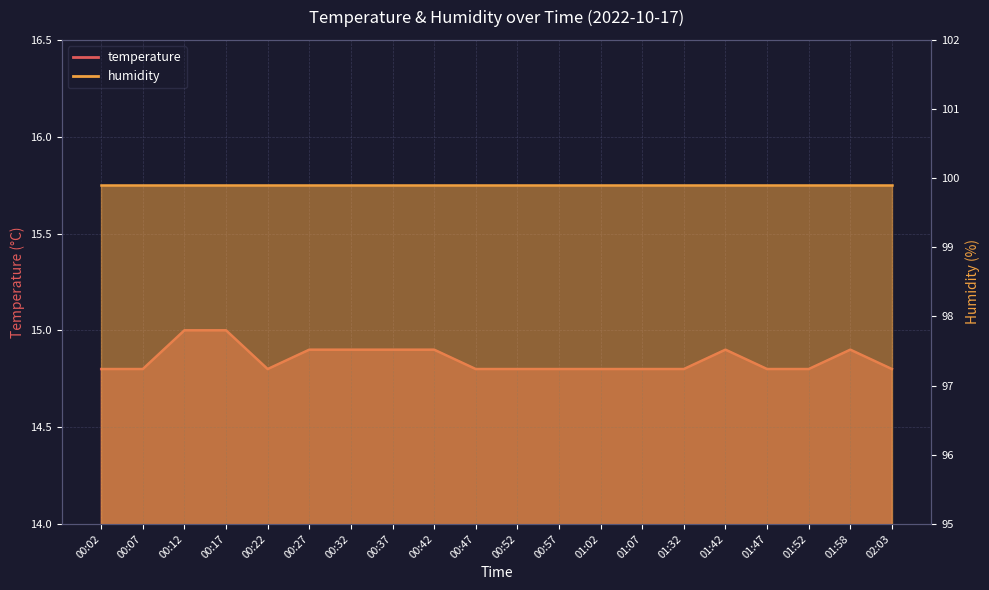

What is the value of the 11th point from the left?

14.8